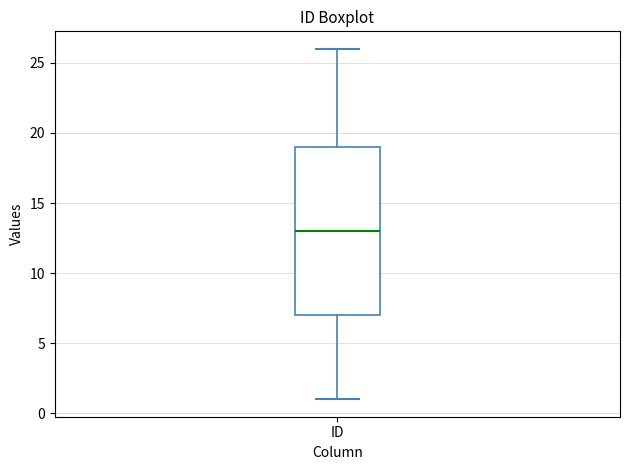

Where is the upper edge of the box for ID on the y-axis? The values are not printed on the chart, so give them approximately, as read against the axis.

19